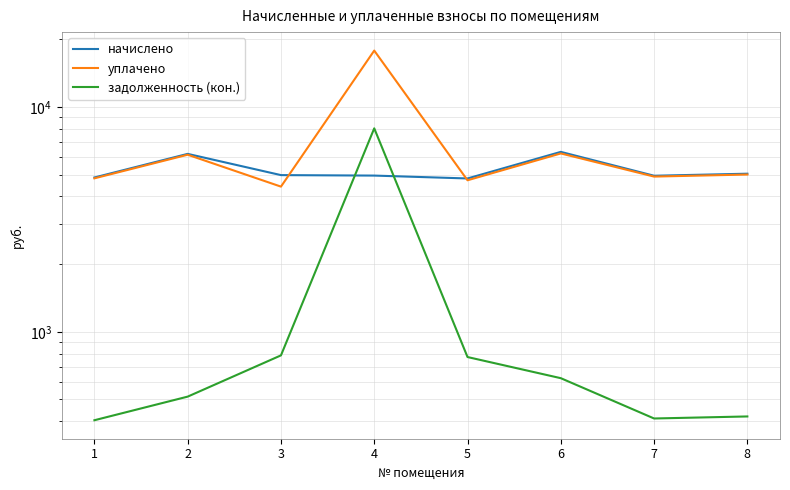

True or false: начислено and задолженность (кон.) intersect in this chart.

True